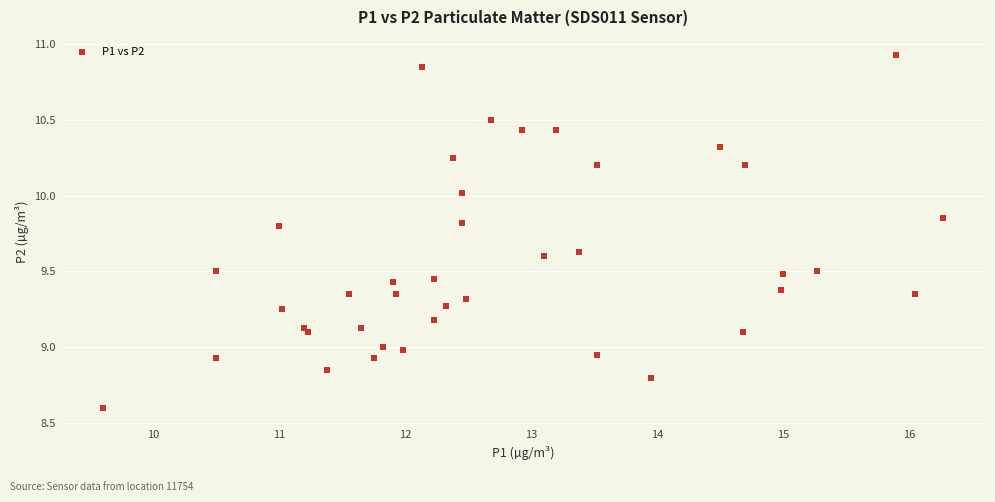

What is the range of X values (max minus min)?

6.7